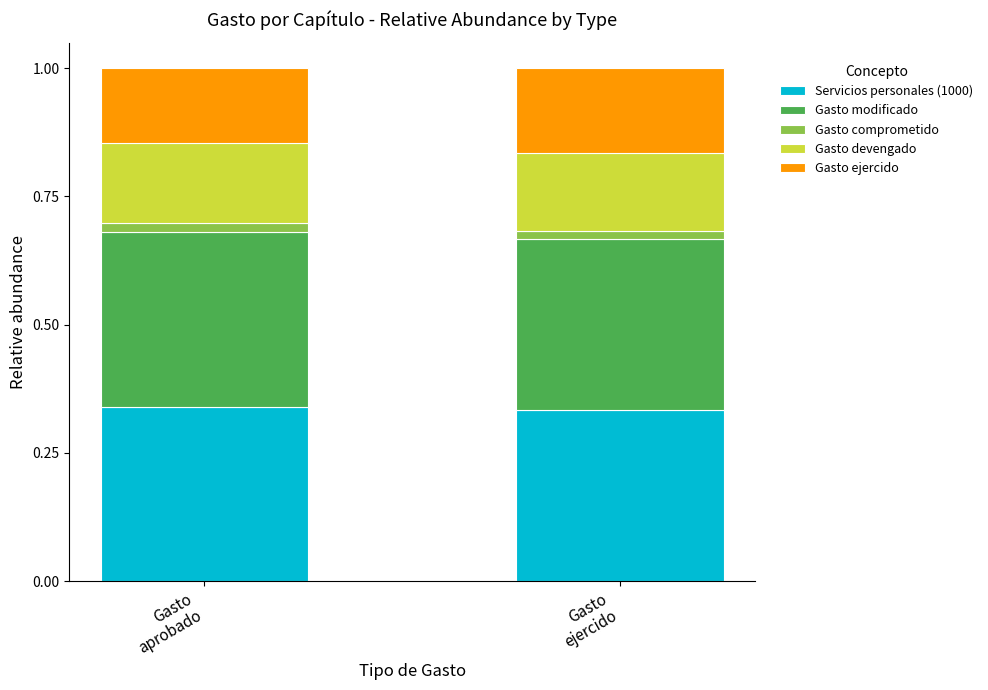

What is the sum of all Servicios personales (1000) values?

0.7